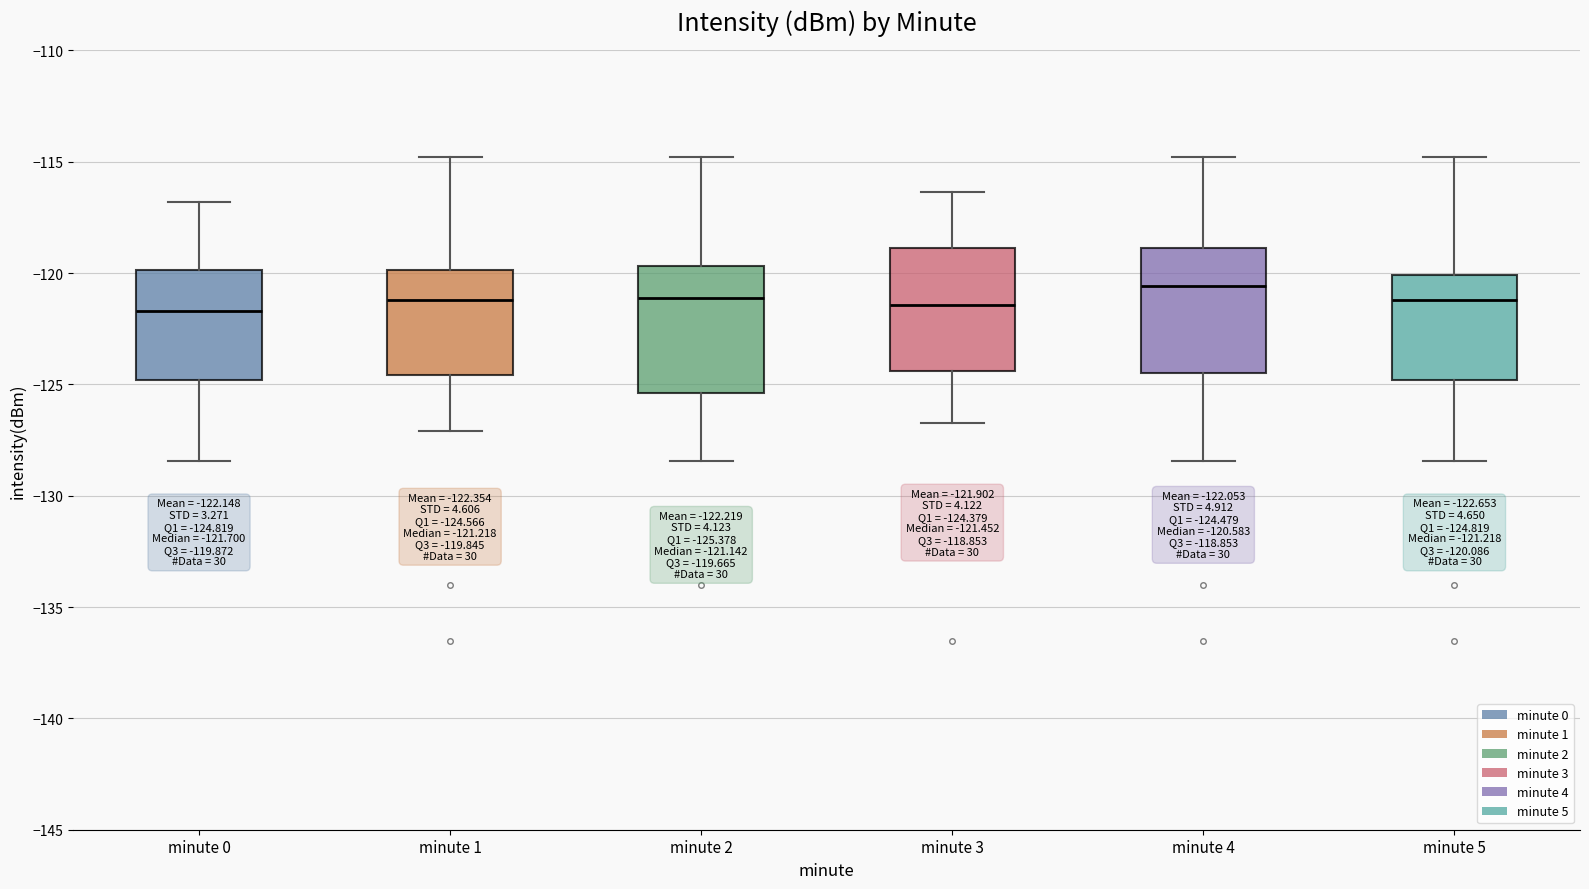

Which box's median line is the highest?

minute 4